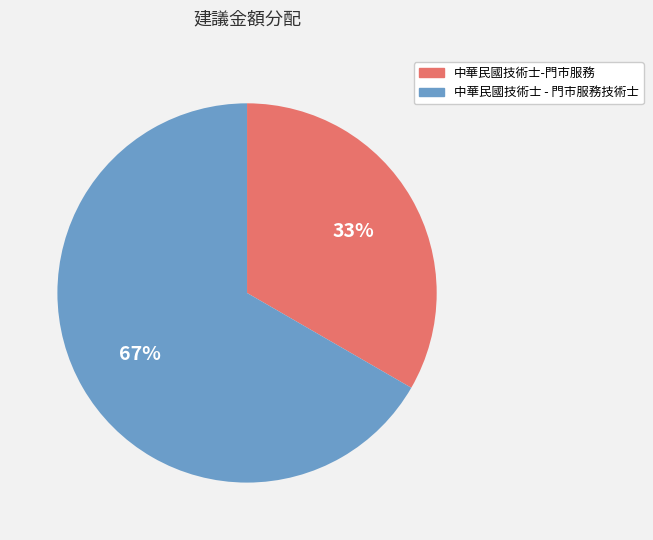

Does any single category account for the majority?

Yes